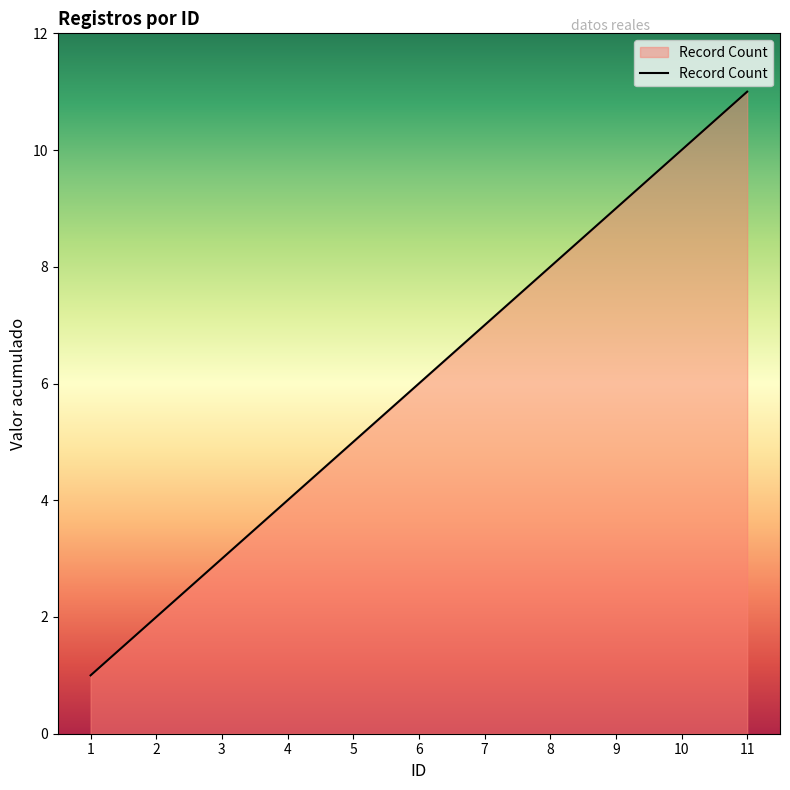

How many series are shown in this chart?

1